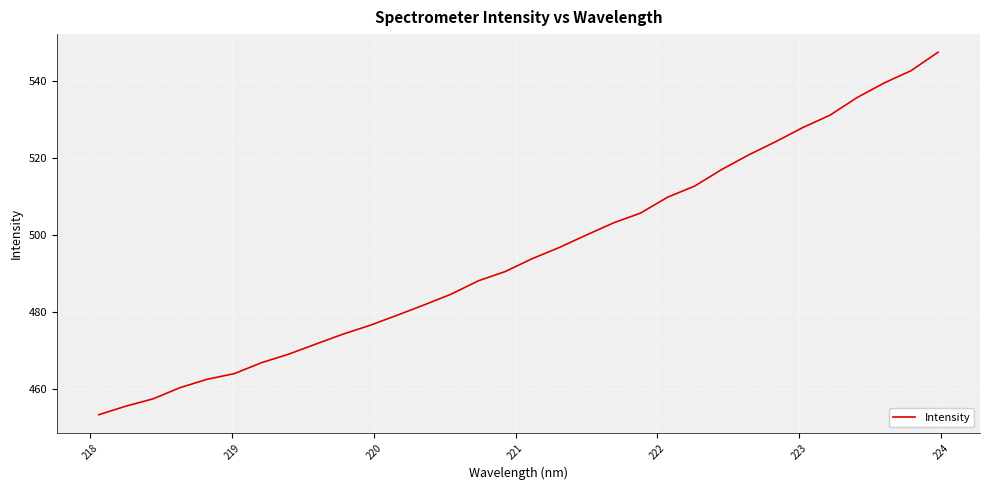

Does the chart display data point markers on the line(s)?

No